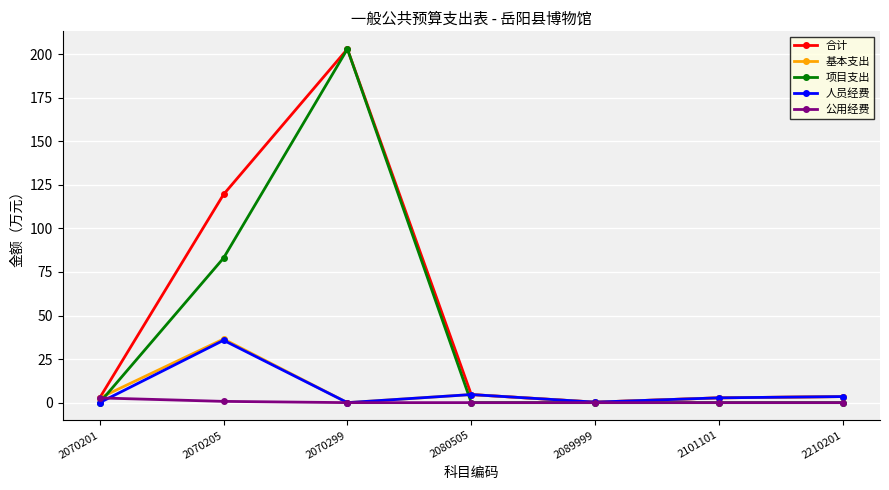

What is the difference between the second highest and minimum values in the 人员经费 series?

4.6